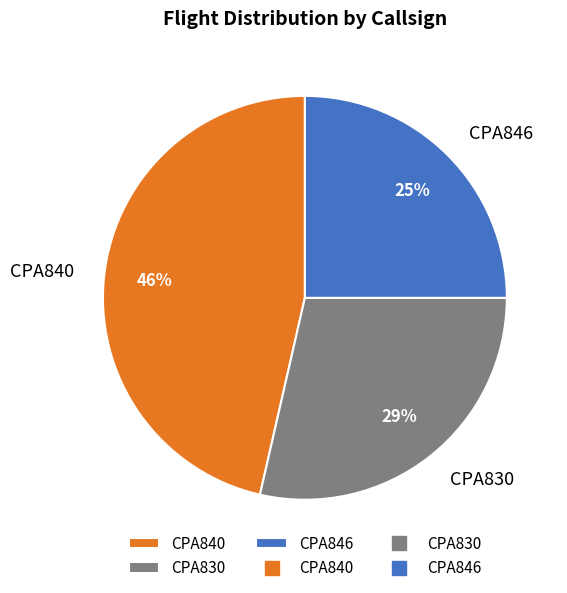

Is it true that CPA830 is 15% of the pie?

False